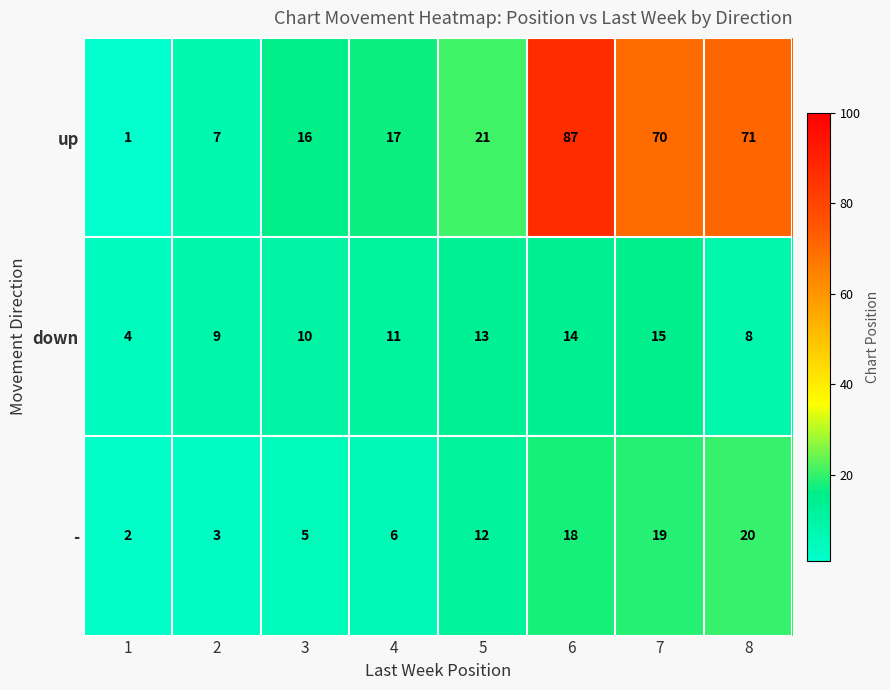

List the series in order of their peak value, highest first.

up, -, down